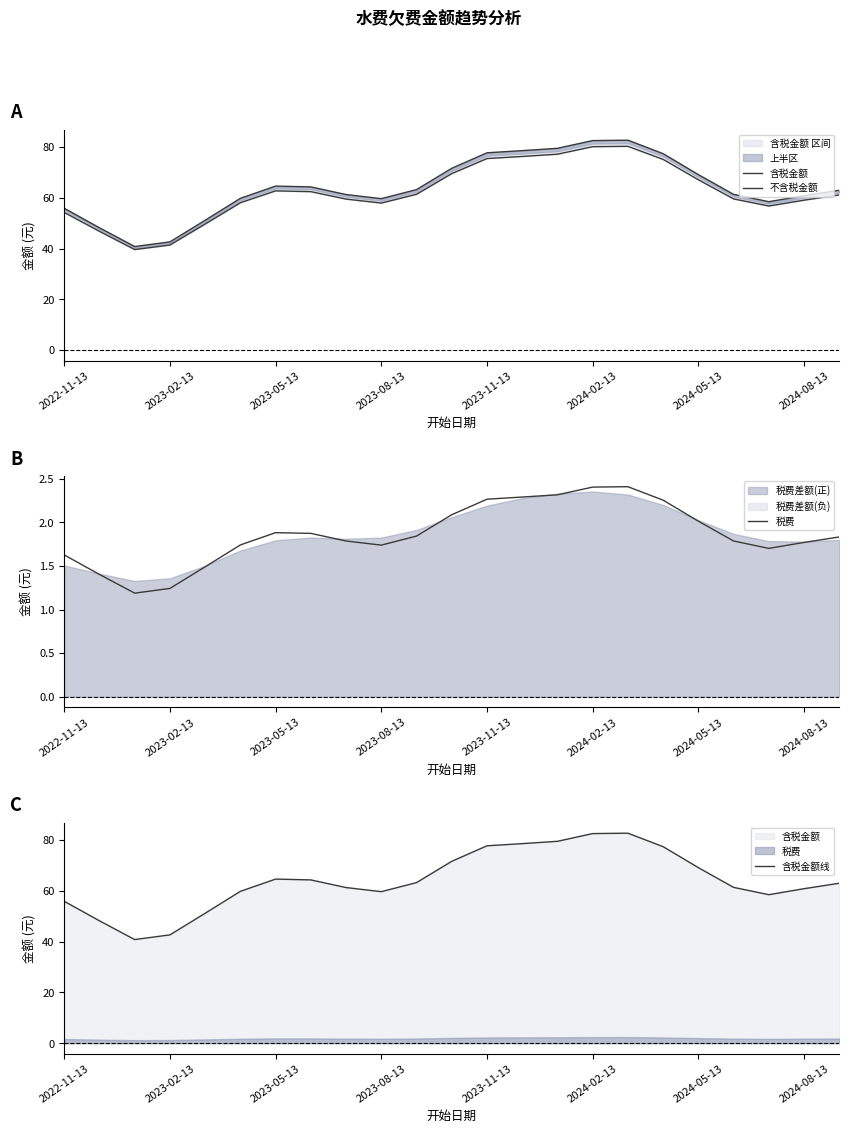

True or false: 税费 and 含税金额 intersect in this chart.

False